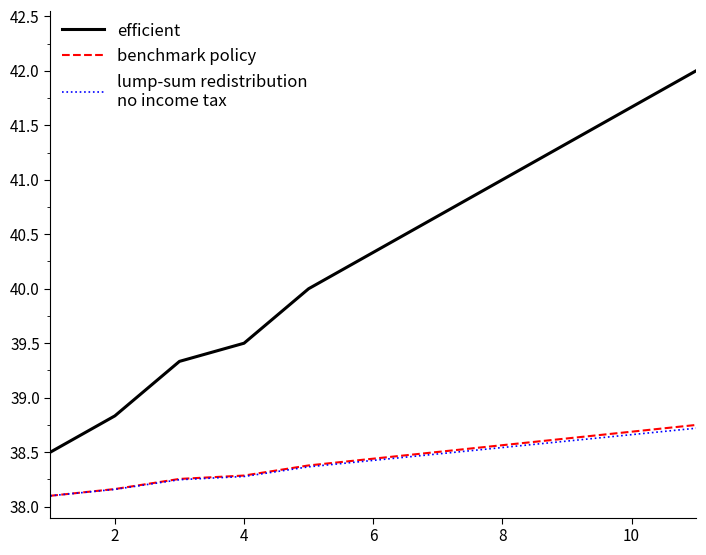

What is the greatest value displayed?

42.0